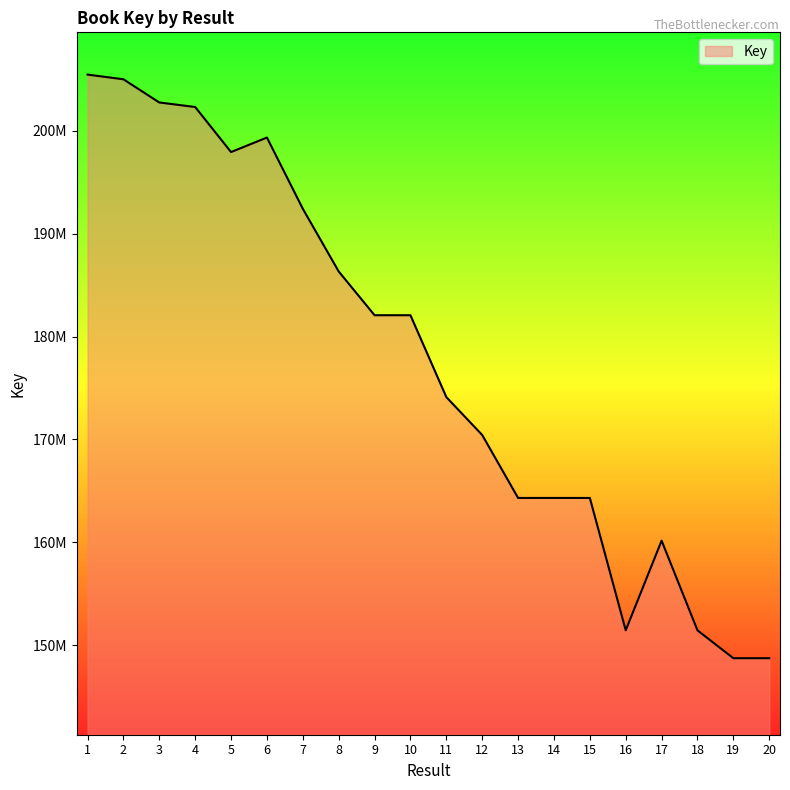

True or false: there are more than 1 points higher than both neighbors.

True